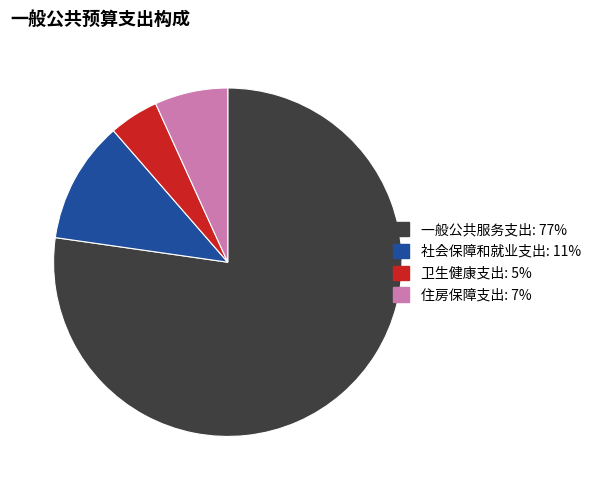

True or false: 卫生健康支出 accounts for 5% of the total.

True